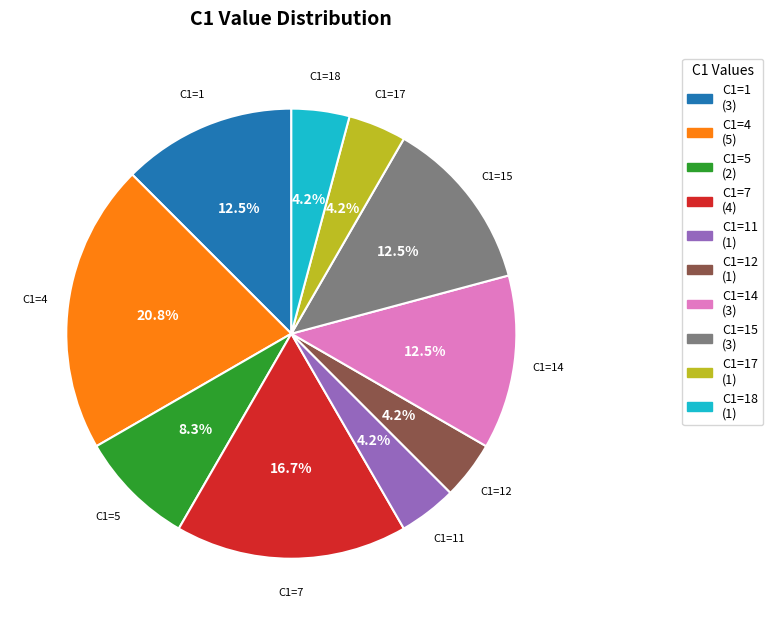

Does any single category account for the majority?

No